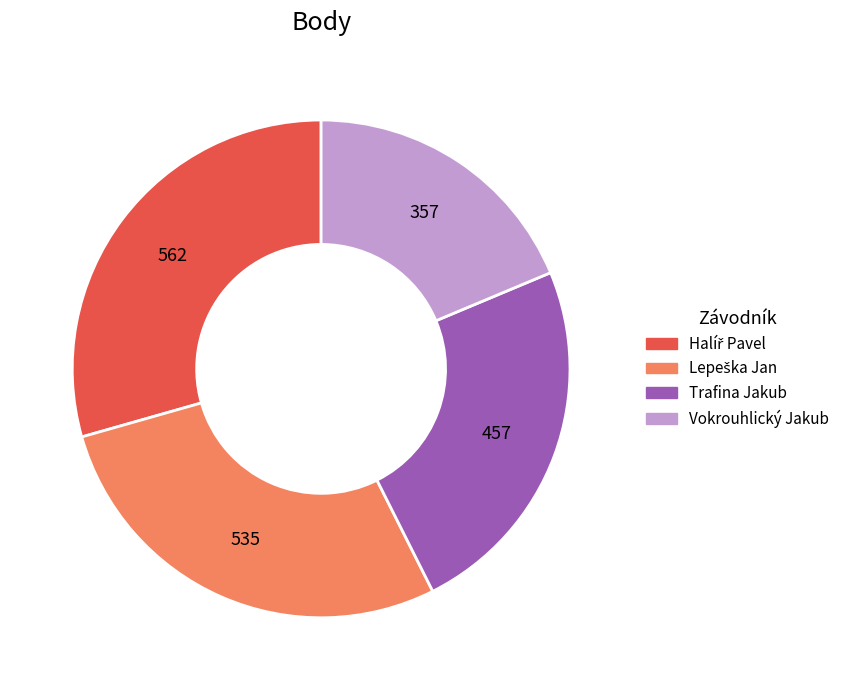

The Vokrouhlický Jakub slice represents 19% of the pie. True or false?

True